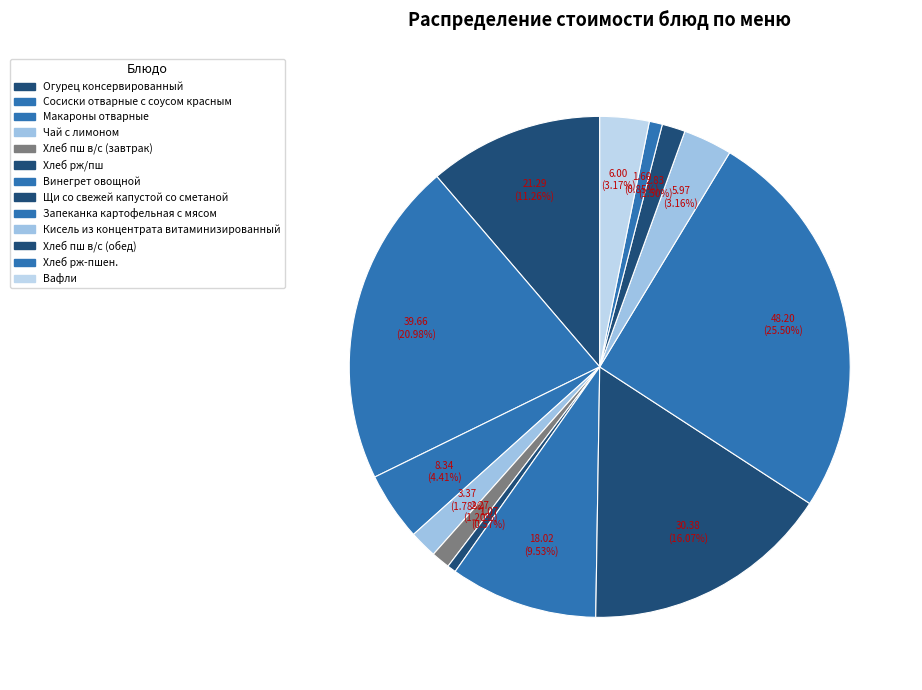

What is the ratio of the value at Хлеб рж/пш to the value at Винегрет овощной?

0.1